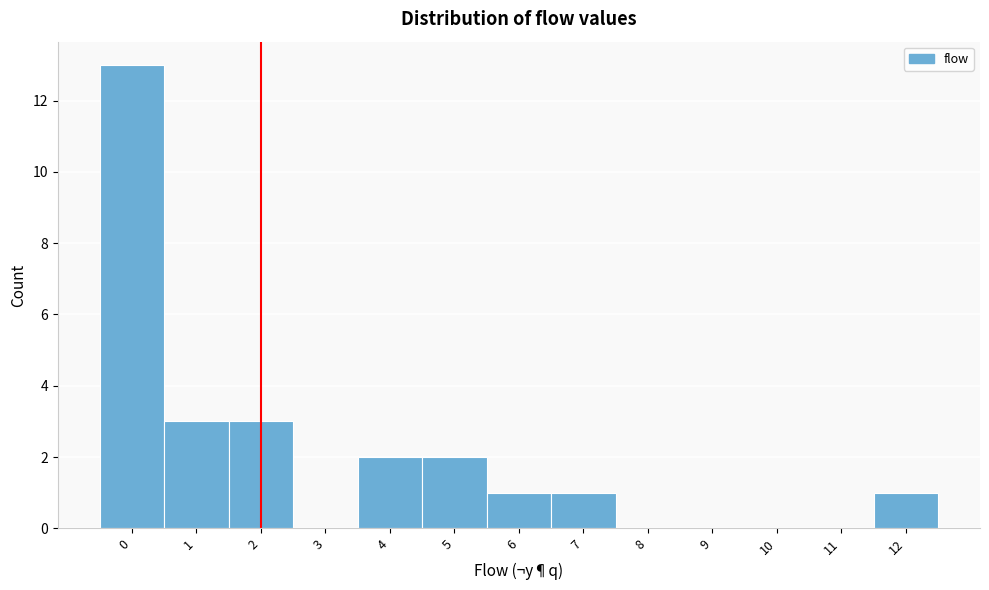

Which range on the x-axis has the tallest bar?

-0.5 to 0.5